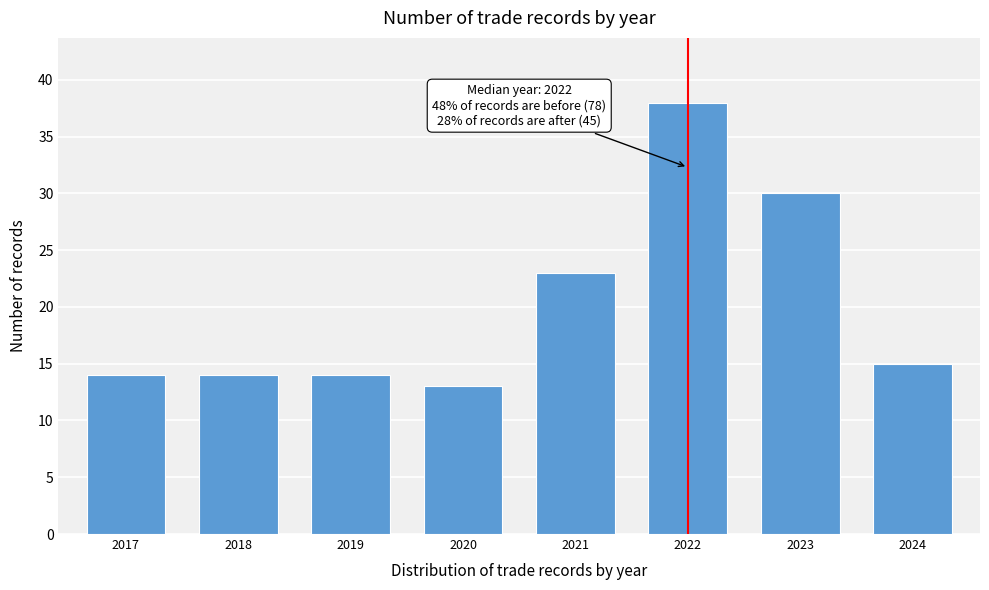

Reading left to right, transcribe all the data shown in this chart.

14	14	14	13	23	38	30	15